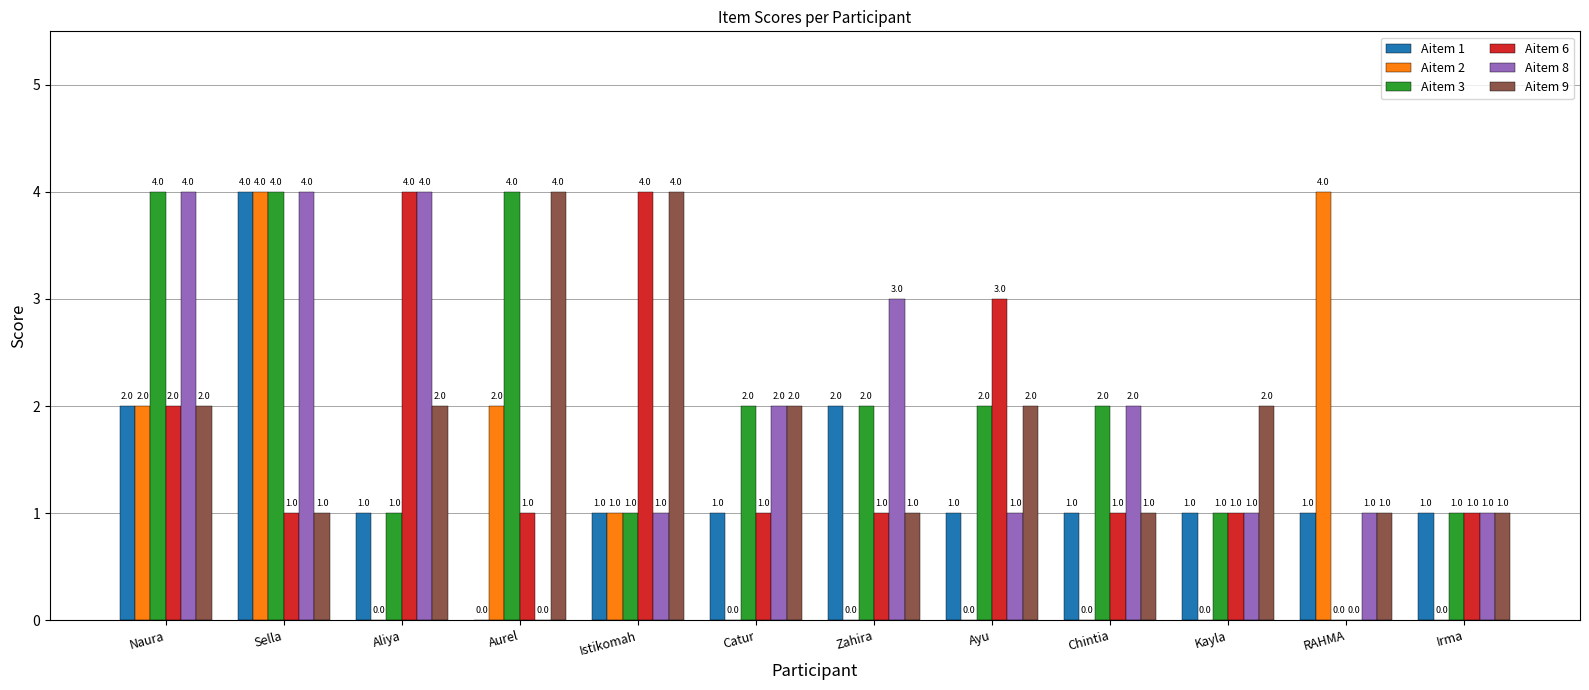

At which label does Aitem 1 reach its peak?

Sella